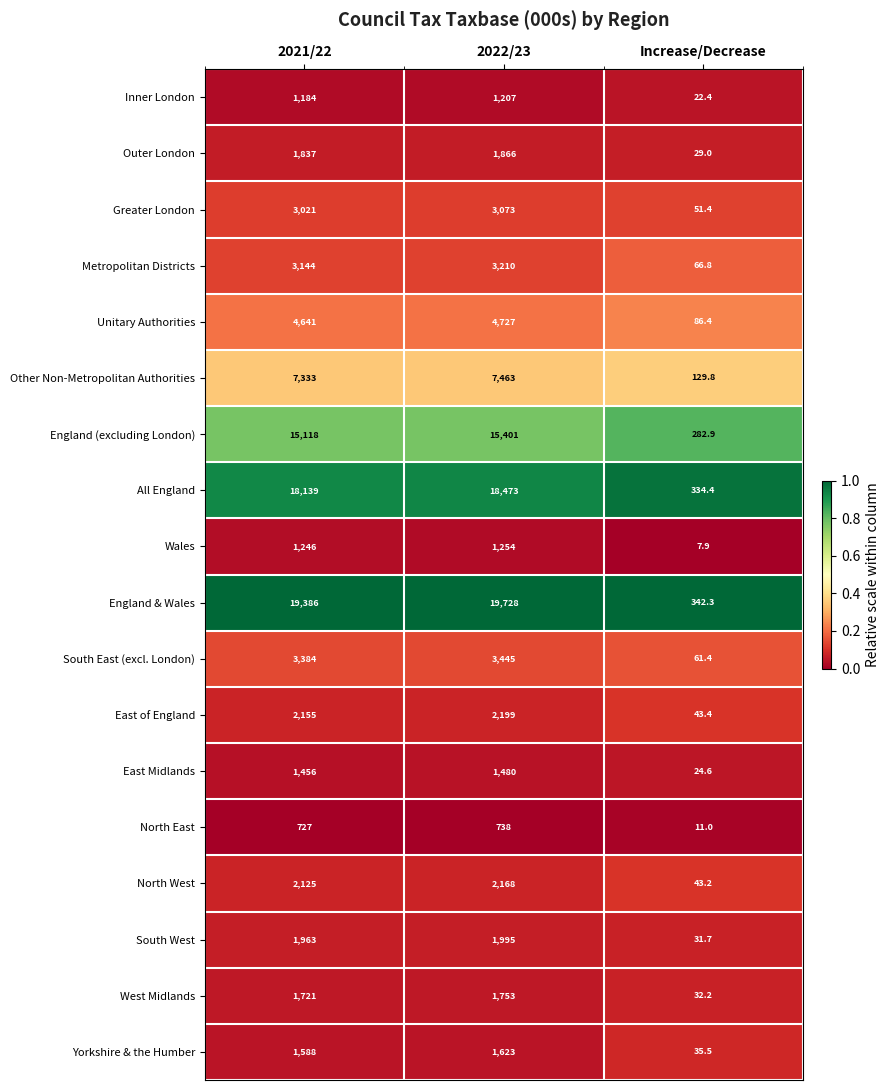

What is the smallest value displayed?

7.9